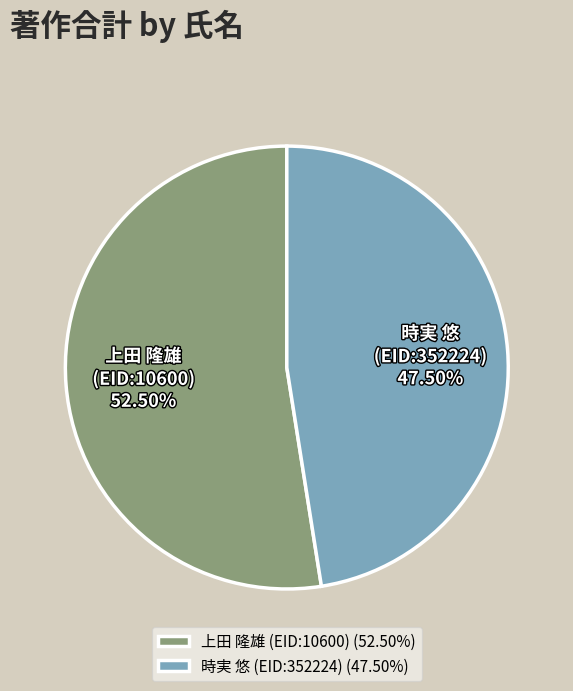

Approximately how many times larger is the value at 時実 悠 (EID:352224) compared to 上田 隆雄 (EID:10600)?

0.9